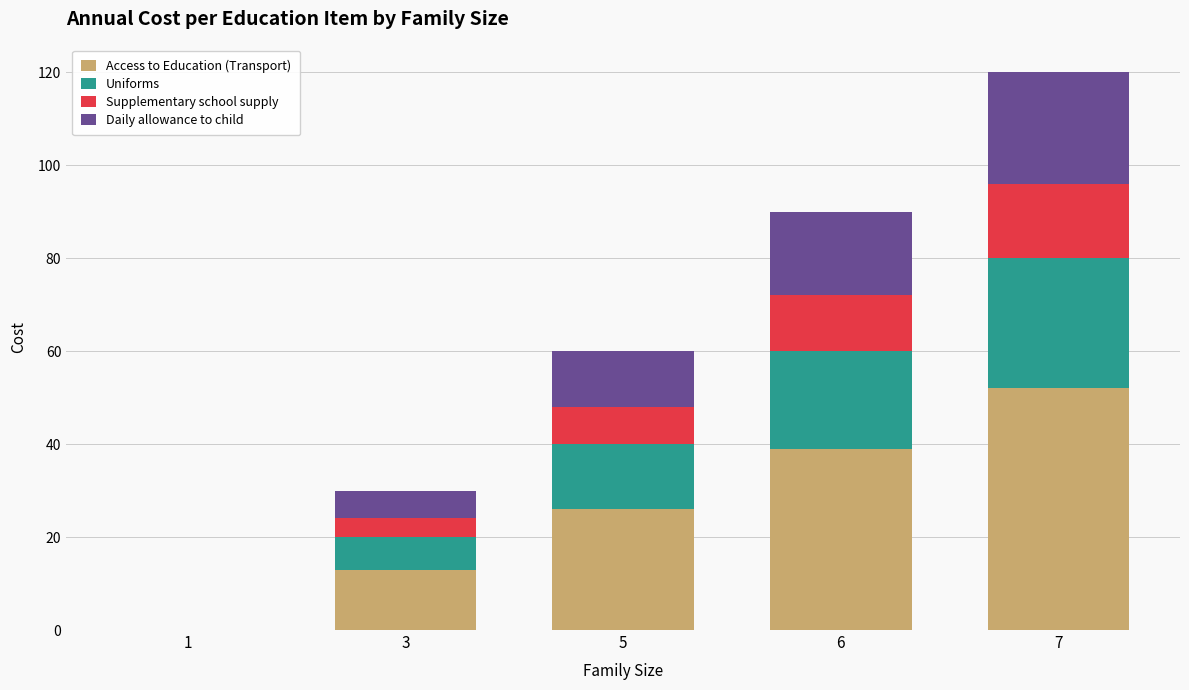

What is the average value of the Access to Education (Transport) series?

26